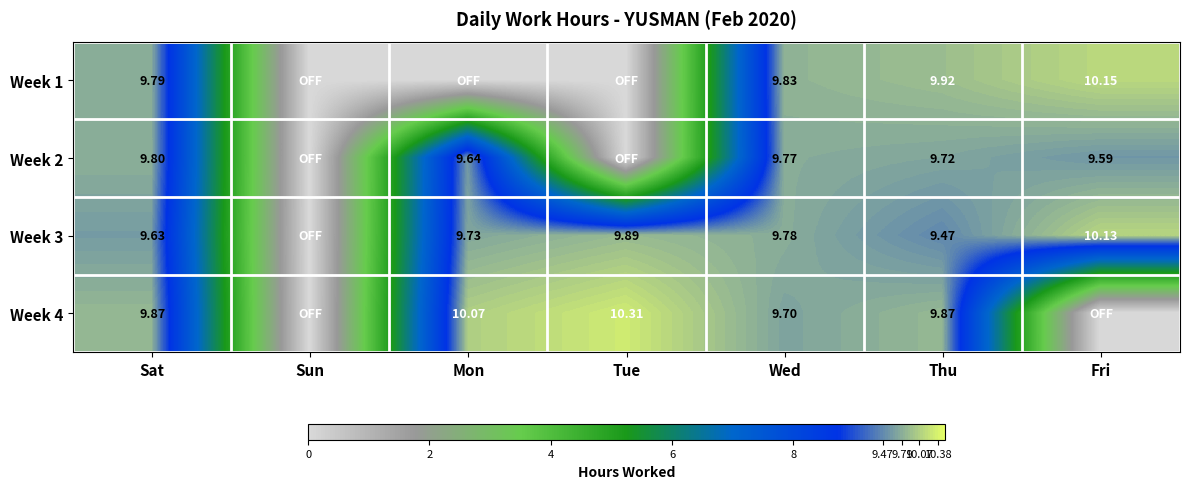

At which category is the sum across all series the highest?

Sat